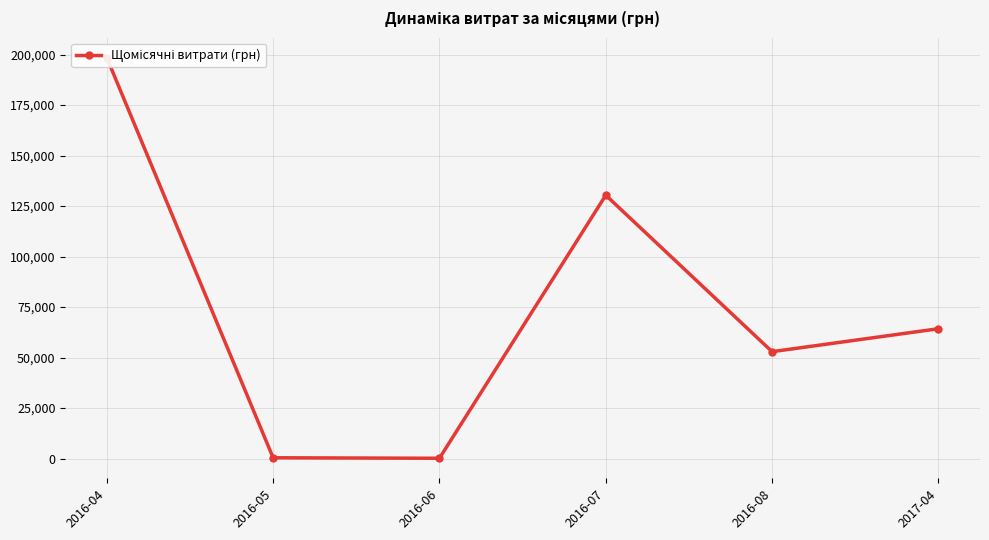

What is the value of the 1st point from the left?

198436.3